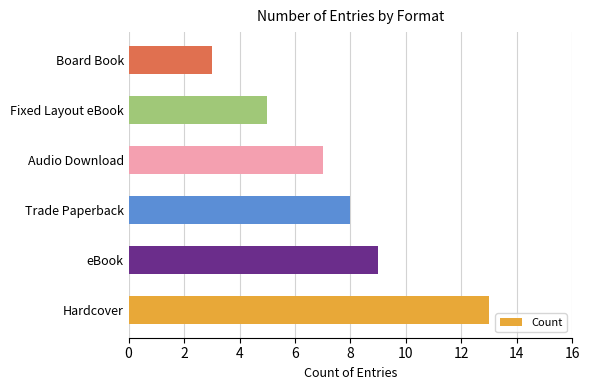

What is the difference between the maximum and minimum values?

10